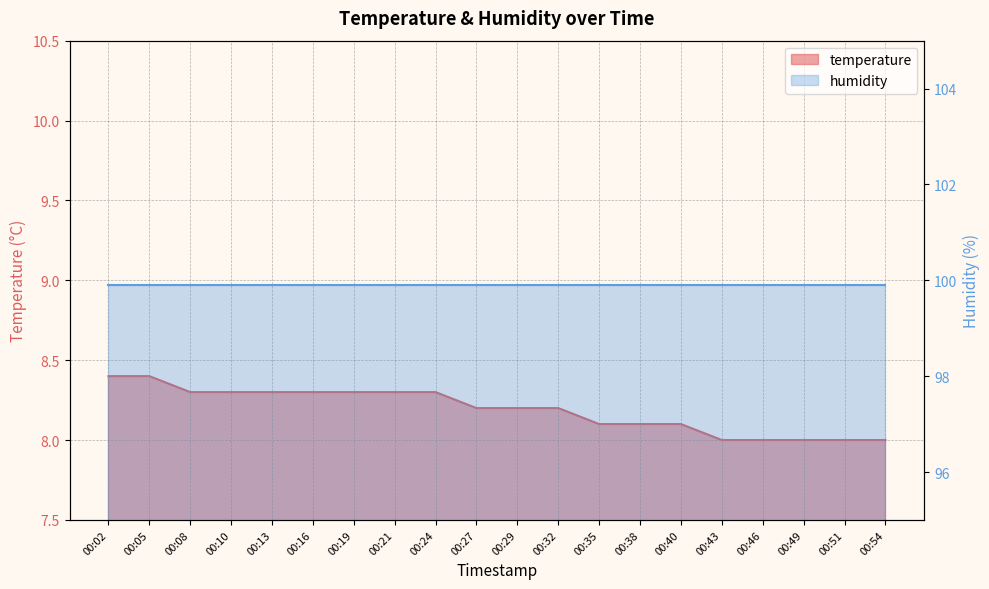

Reading left to right, extract all data points from this chart.

8.4	8.4	8.3	8.3	8.3	8.3	8.3	8.3	8.3	8.2	8.2	8.2	8.1	8.1	8.1	8.0	8.0	8.0	8.0	8.0